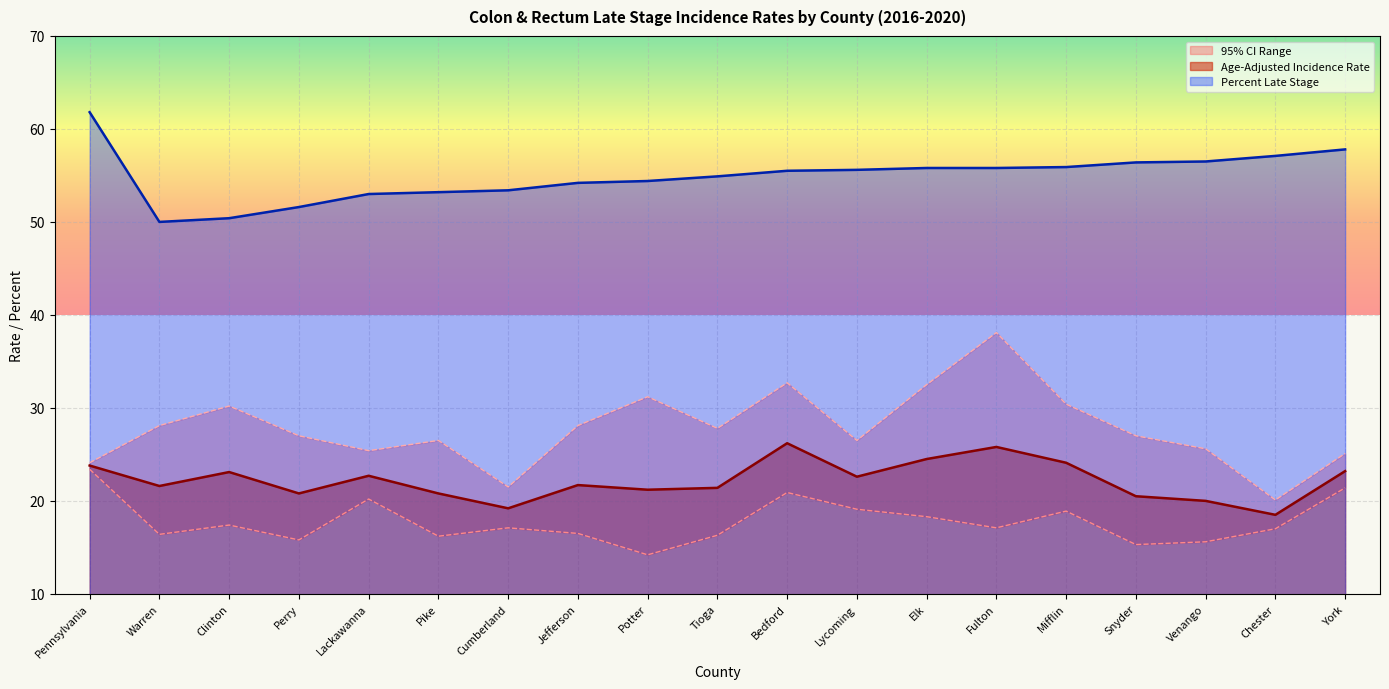

In Upper 95% CI, how many points are lower than both neighbors (excluding endpoints)?

5